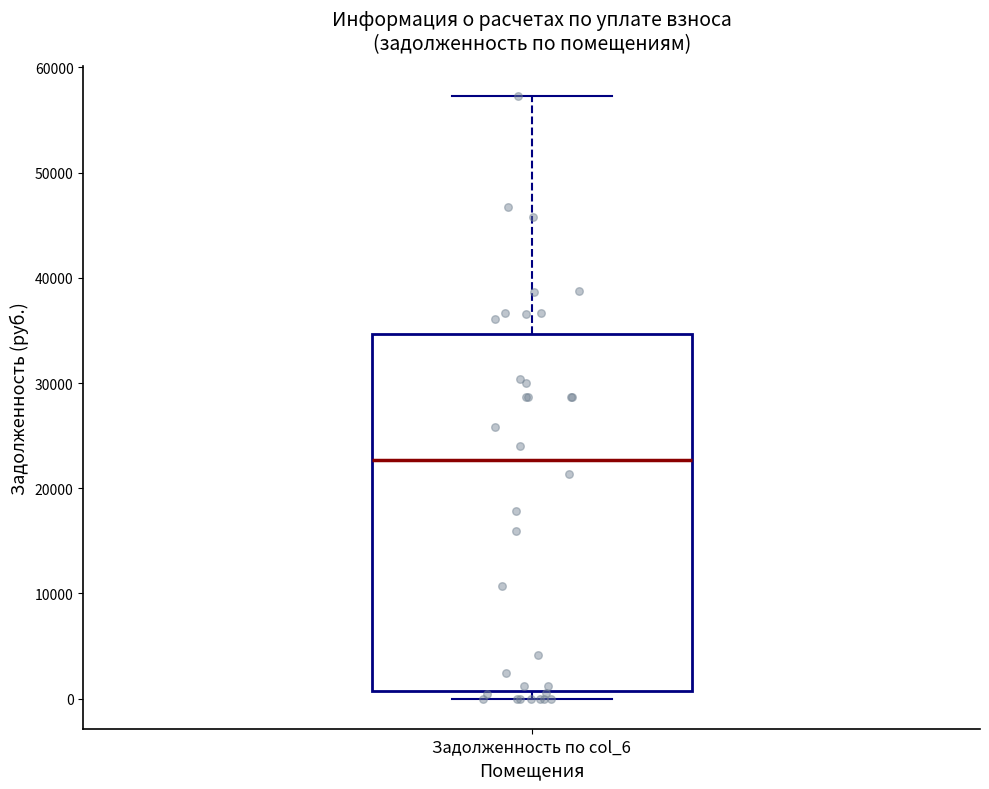

Where does the upper whisker of the box for Задолженность по col_6 end on the y-axis? The values are not printed on the chart, so give them approximately, as read against the axis.

57000